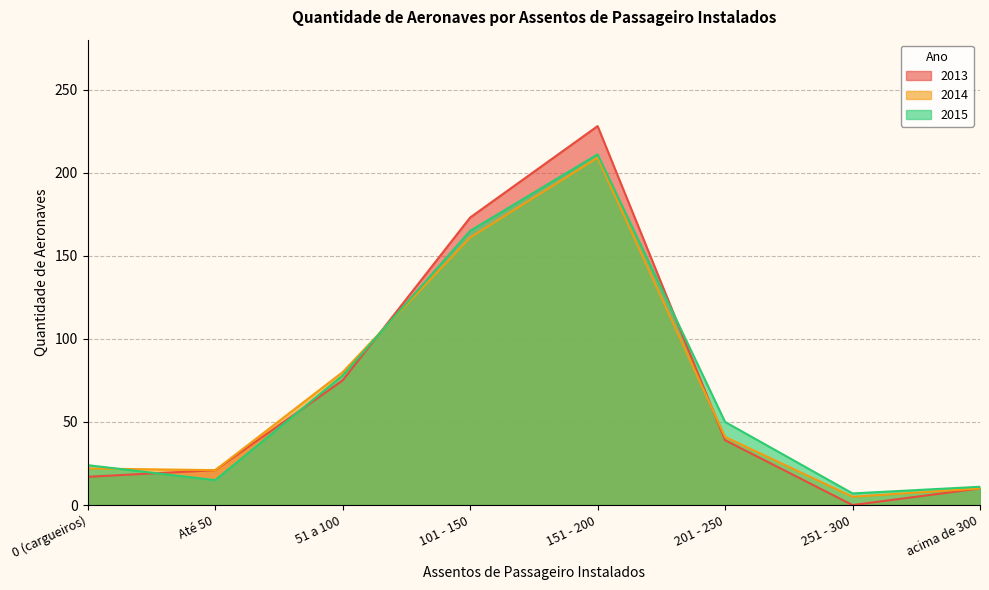

What are all the series names shown in the legend?

2013, 2014, 2015